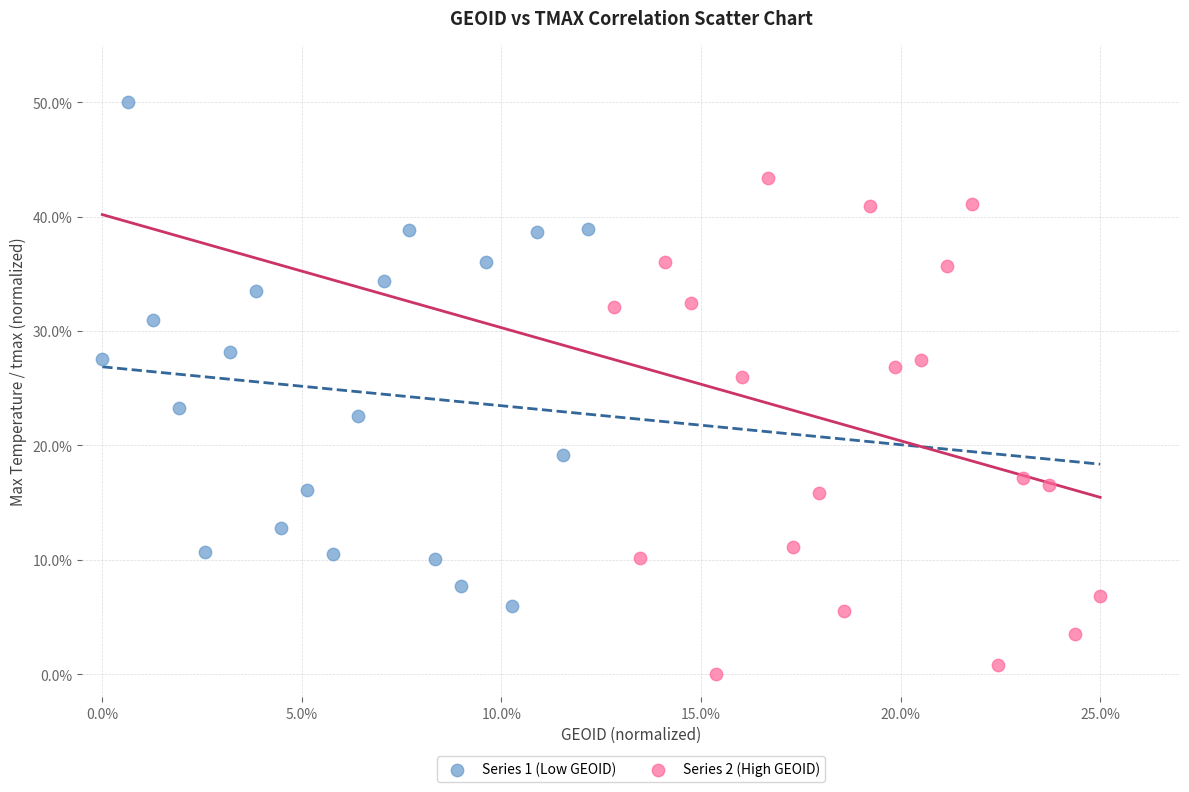

Which series reaches the minimum Y coordinate?

Series 2 (High GEOID)